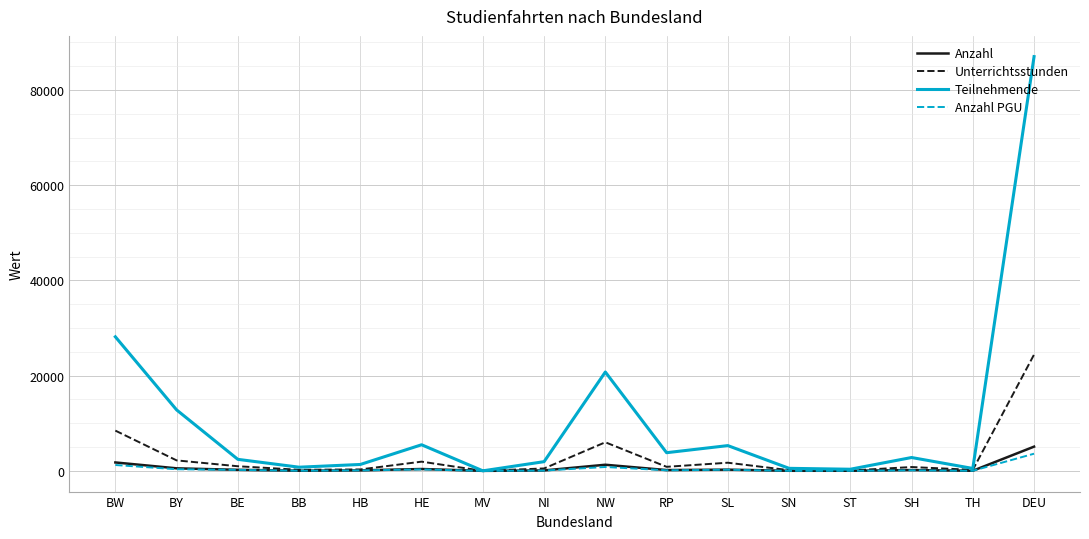

At which category is the sum across all series the highest?

DEU